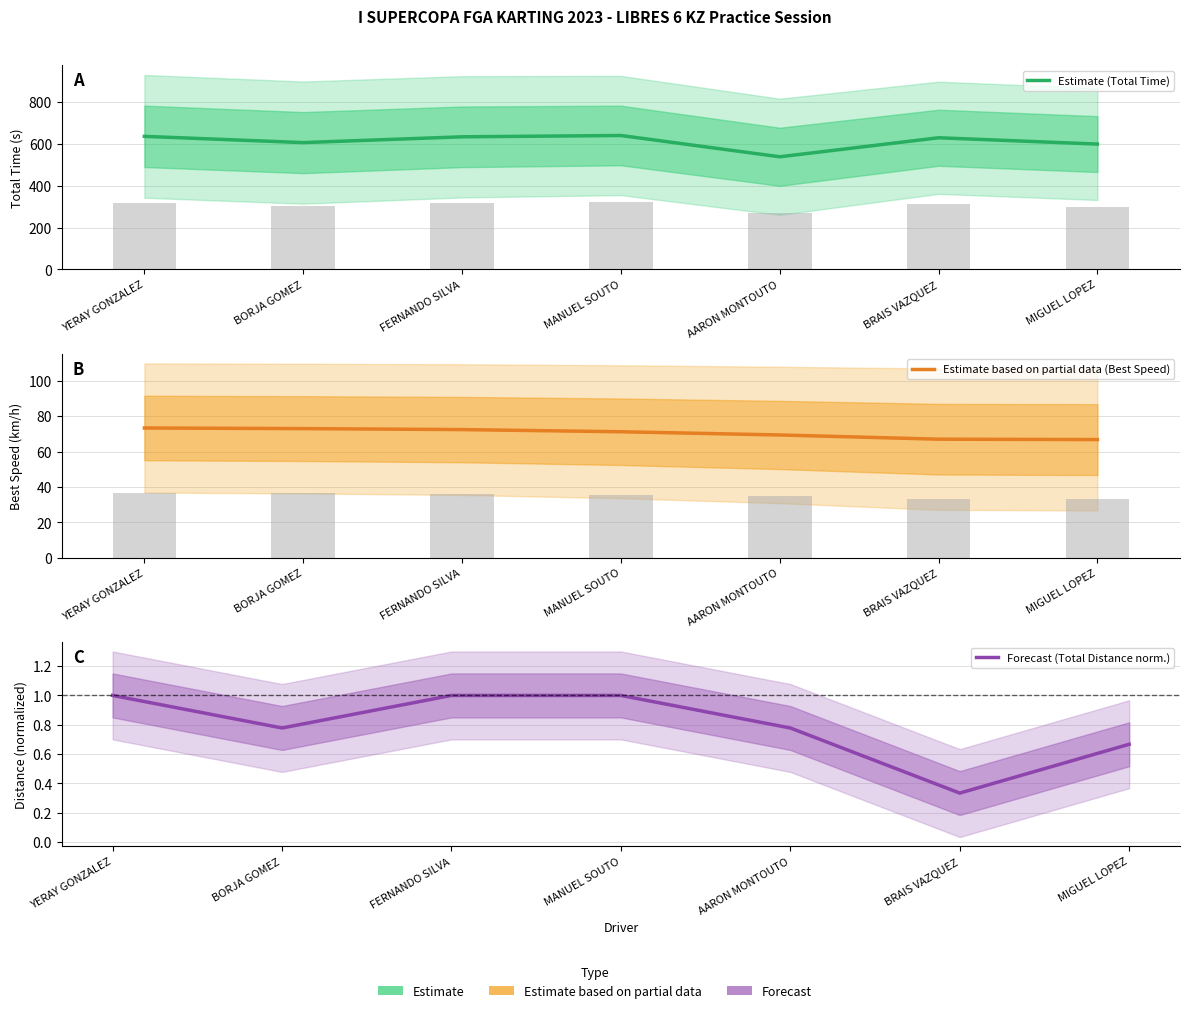

The Estimate (Total Time) series shows 919.0 at BORJA GOMEZ. True or false?

False